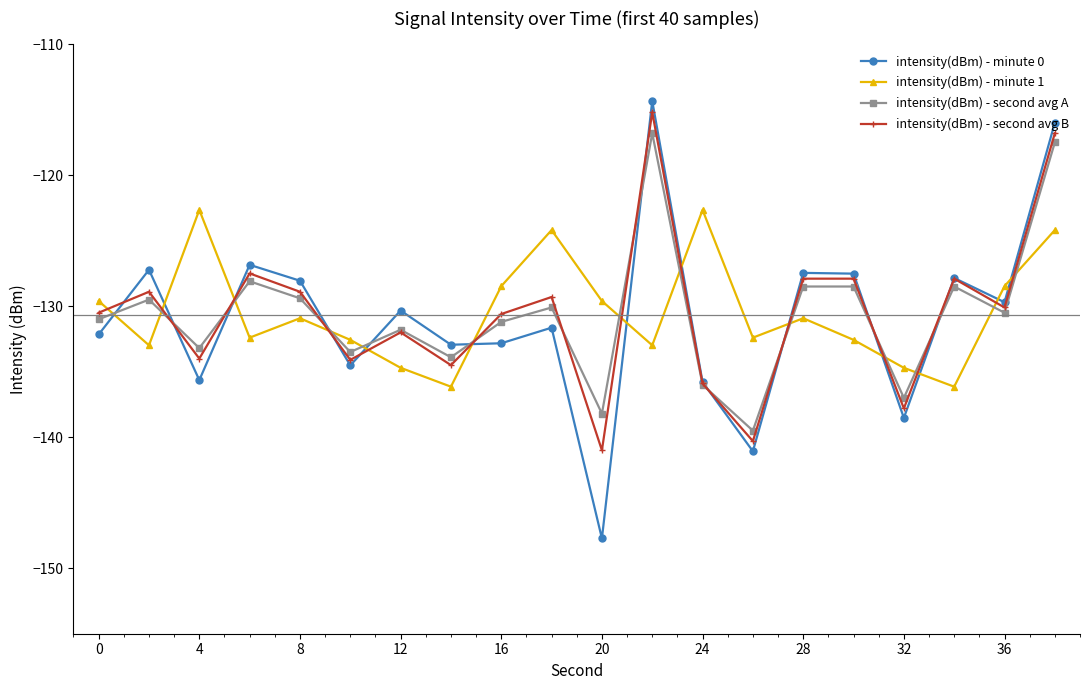

What is the greatest value displayed?

-114.3